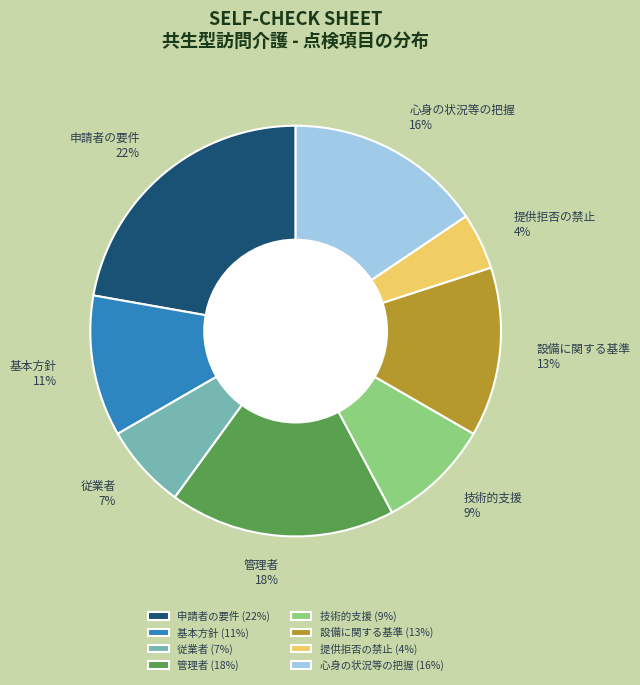

Which slice is the smallest?

提供拒否の禁止